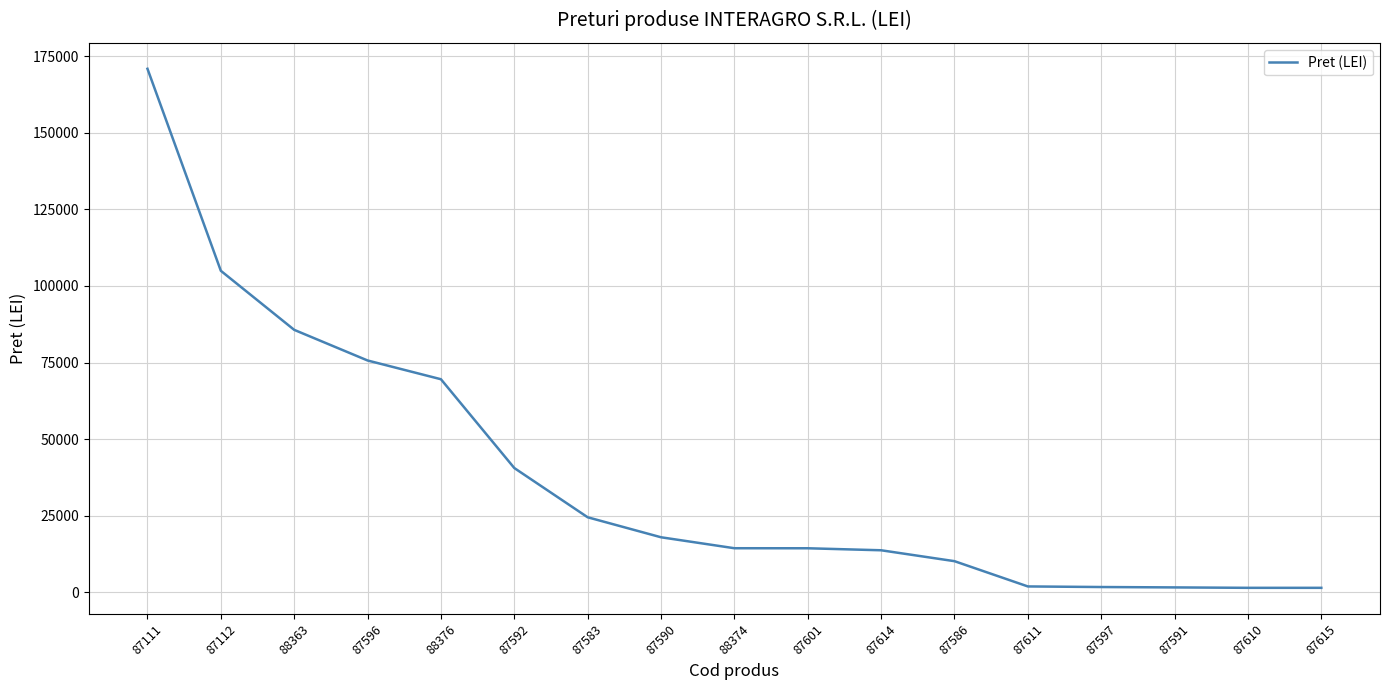

How many lines are shown in the chart?

1